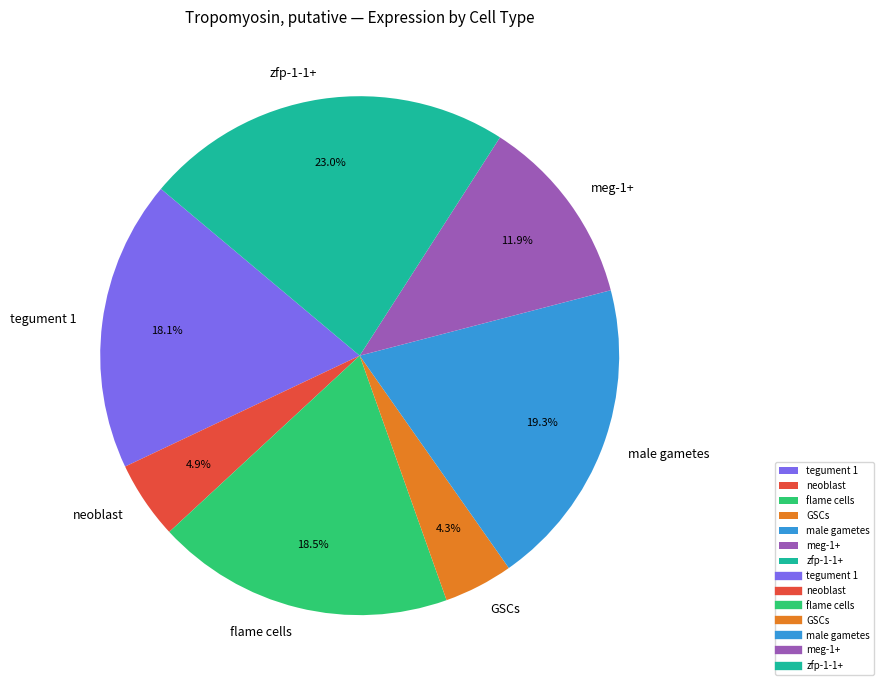

Approximately how many times larger is the value at GSCs compared to flame cells?

0.2